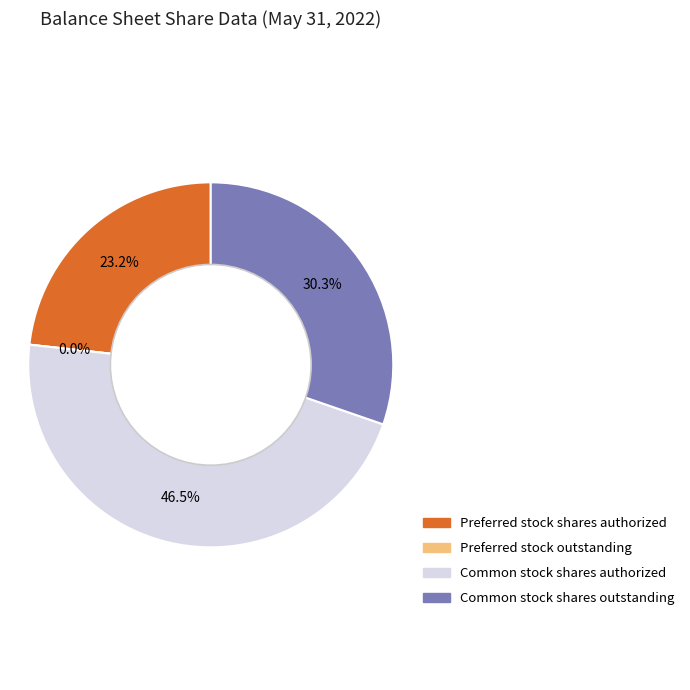

Which slice is the largest?

Common stock shares authorized